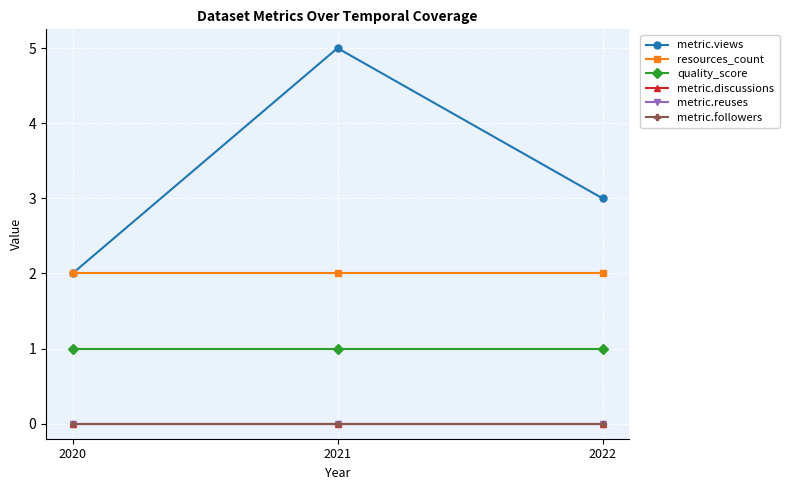

Is the value of metric.reuses at 2022 greater than the value of resources_count at 2022?

No